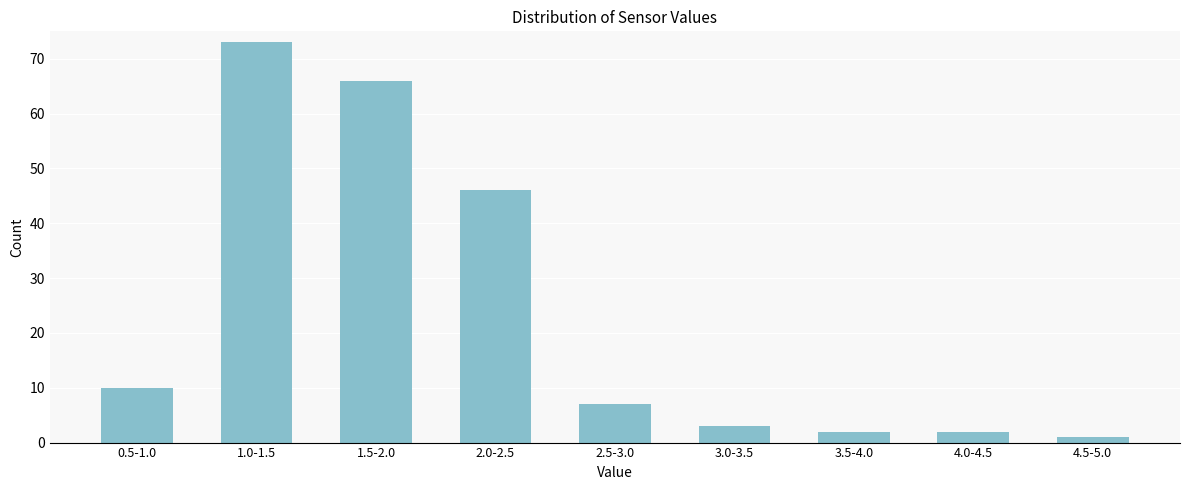

Reading left to right, transcribe all the data shown in this chart.

10	73	66	46	7	3	2	2	1